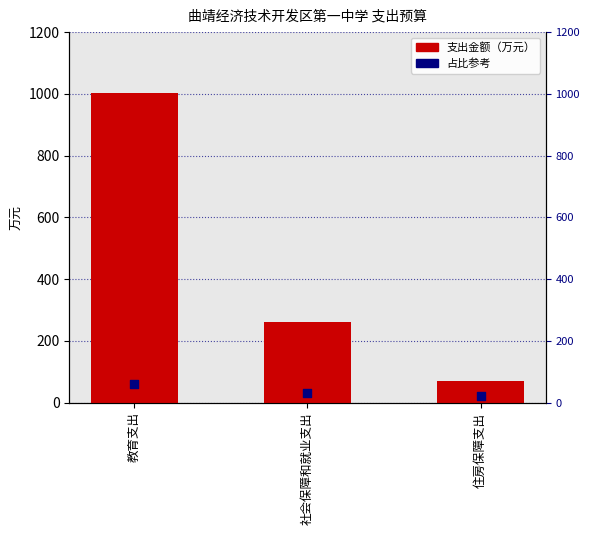

At which category is the sum across all series the highest?

教育支出